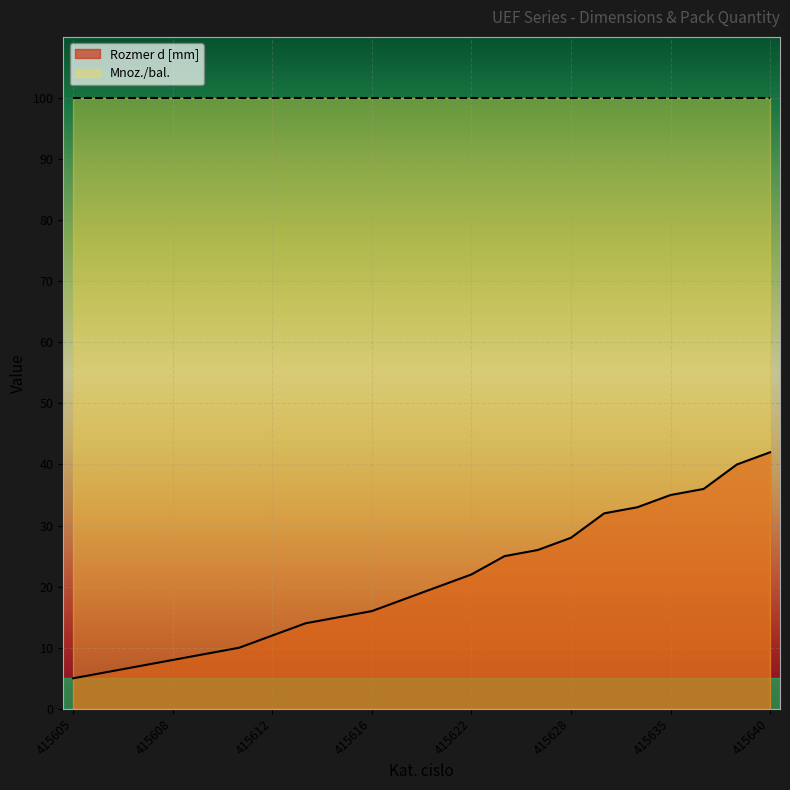

What is the sum of all values?

459